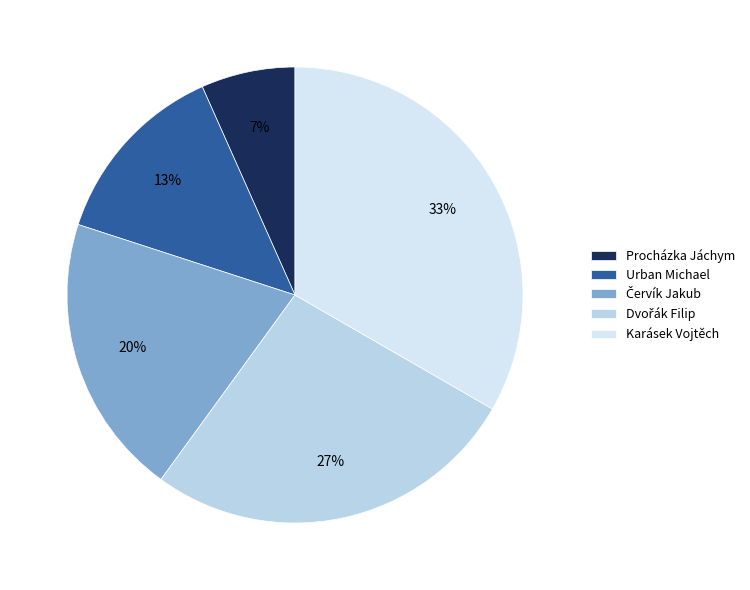

Is it true that Karásek Vojtěch is 47% of the pie?

False